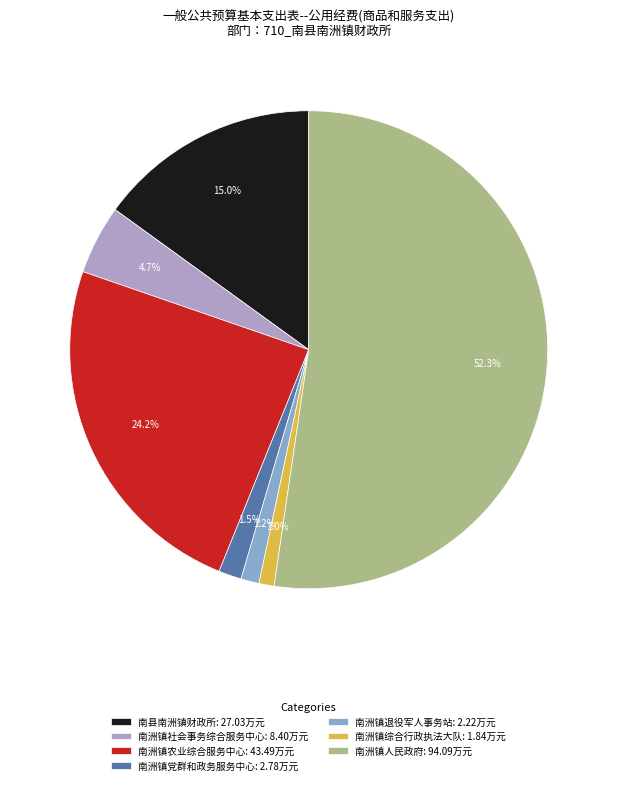

What is the total percentage of 南洲镇农业综合服务中心 and 南洲镇综合行政执法大队?

25.2%